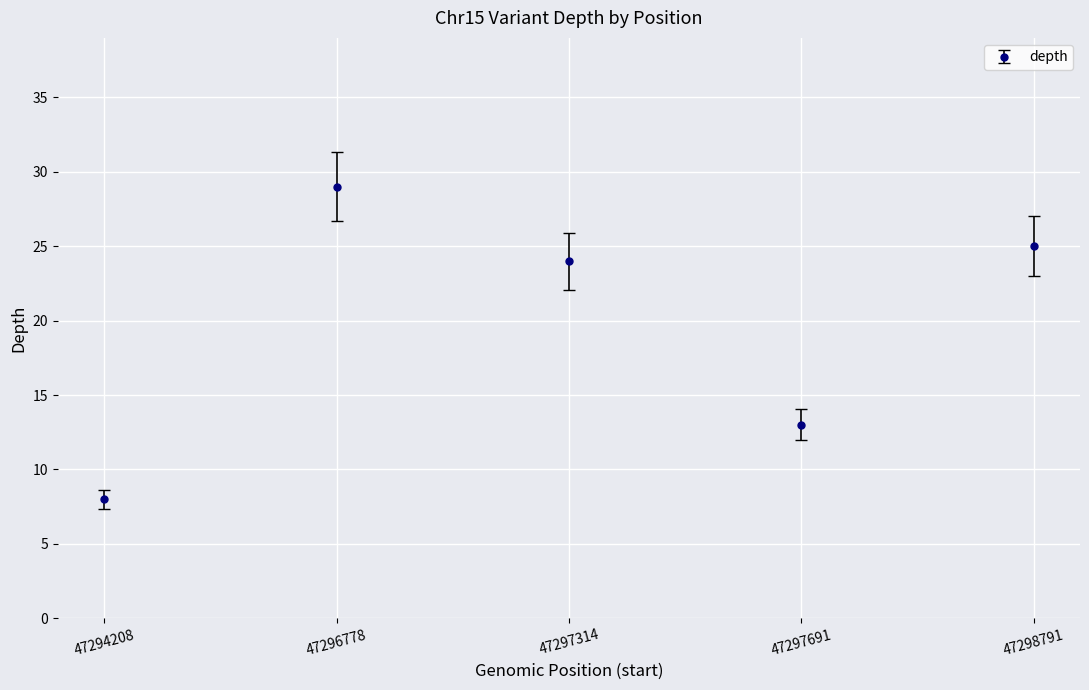

Where is the first local minimum?

47297691